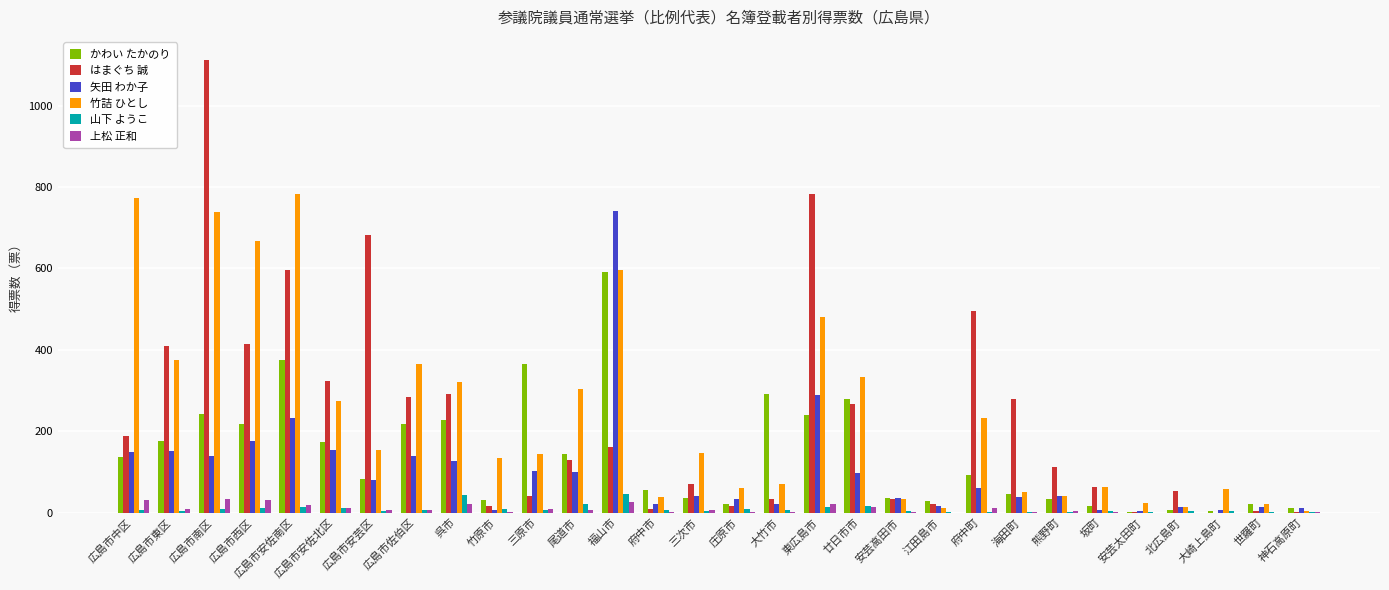

Where is 竹詰 ひとし nearest to the value 393?

広島市東区